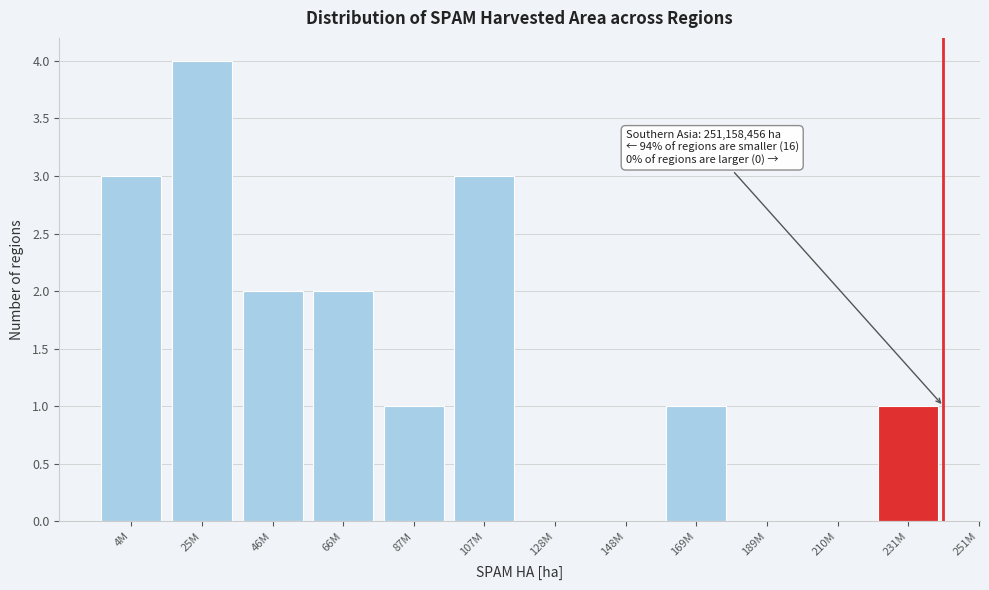

Reading left to right, what are all the values shown in this chart?

4M=3	25M=4	46M=2	66M=2	87M=1	107M=3	128M=0	148M=0	169M=1	189M=0	210M=0	231M=1